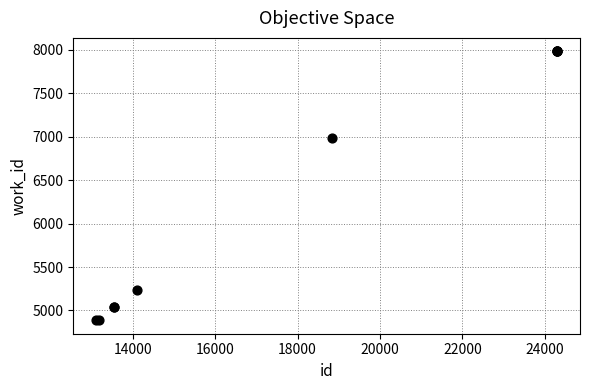

What Y value in the scatter plot is closest to 6435?

6988